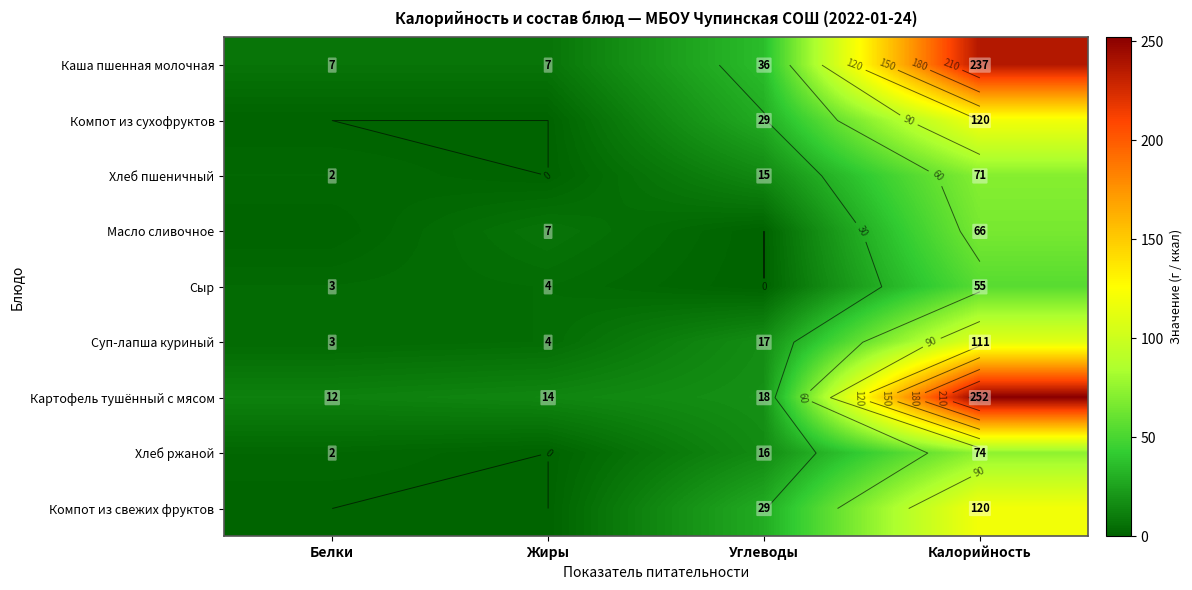

The Хлеб пшеничный series shows 32 at Калорийность. True or false?

False